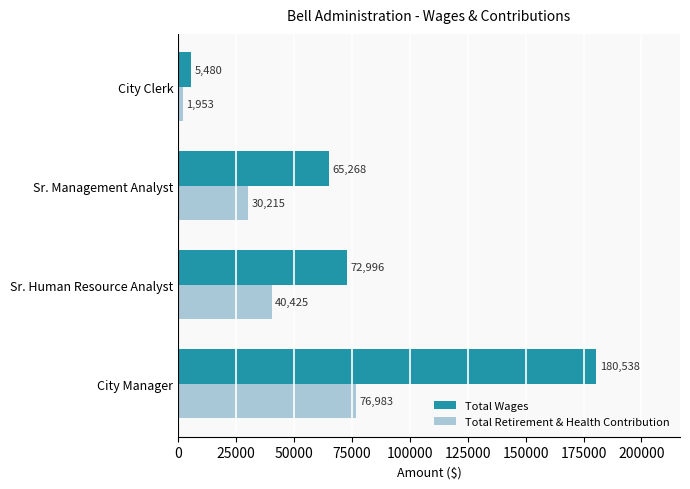

Which series has the largest range (max minus min)?

Total Wages